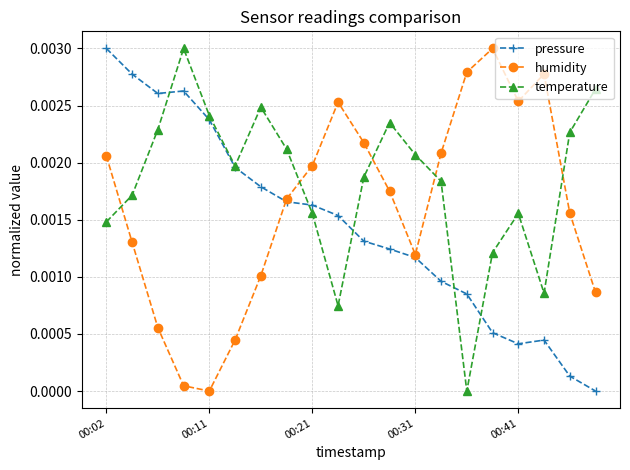

In temperature, how many points are higher than both neighbors (excluding endpoints)?

4